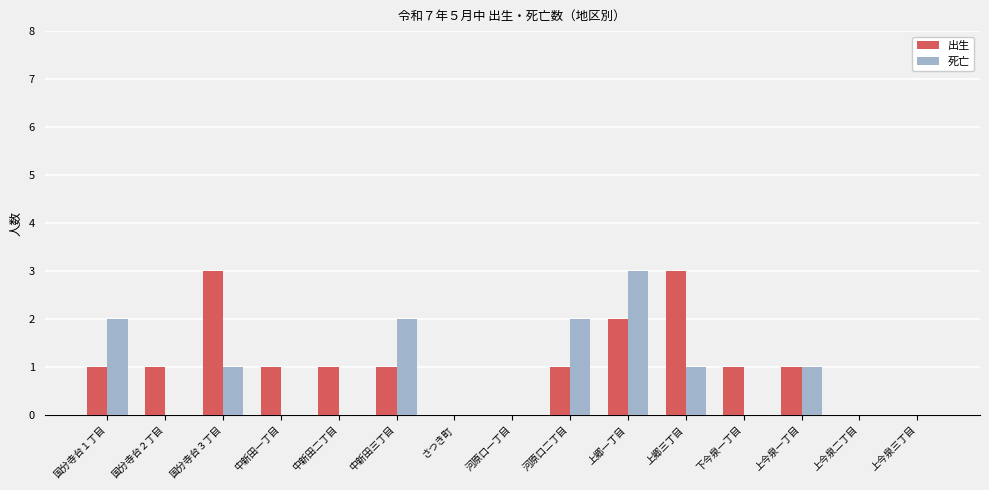

Count the 死亡 values in the range 0 to 2.

14